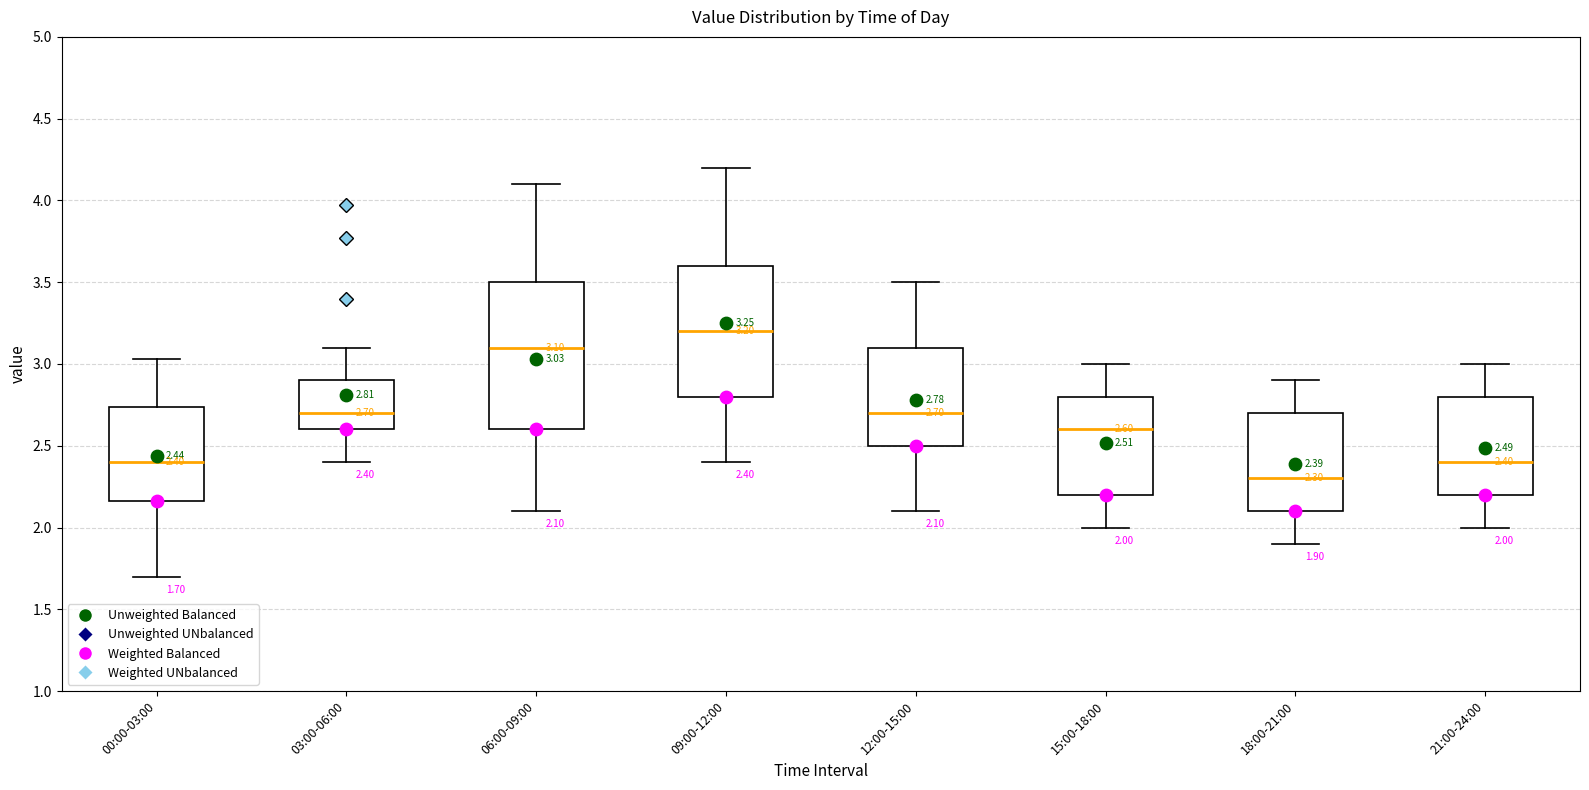

Which box has the lowest median line?

18:00-21:00